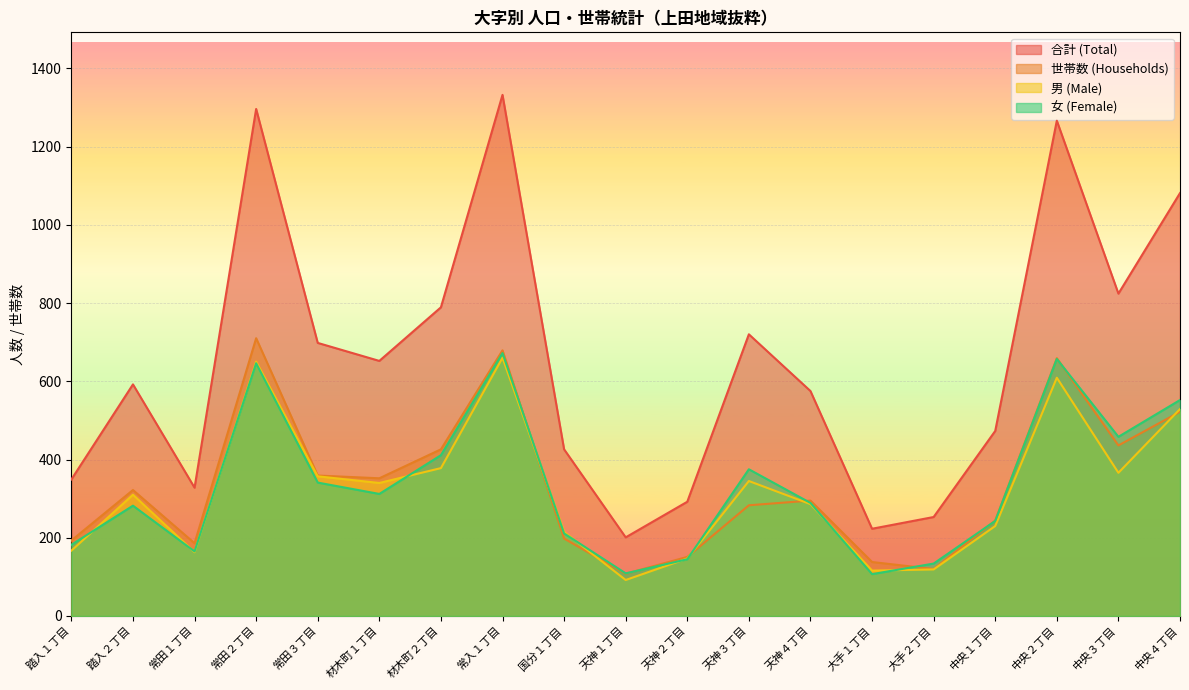

What is the difference between the highest and lowest values at 中央４丁目?

559